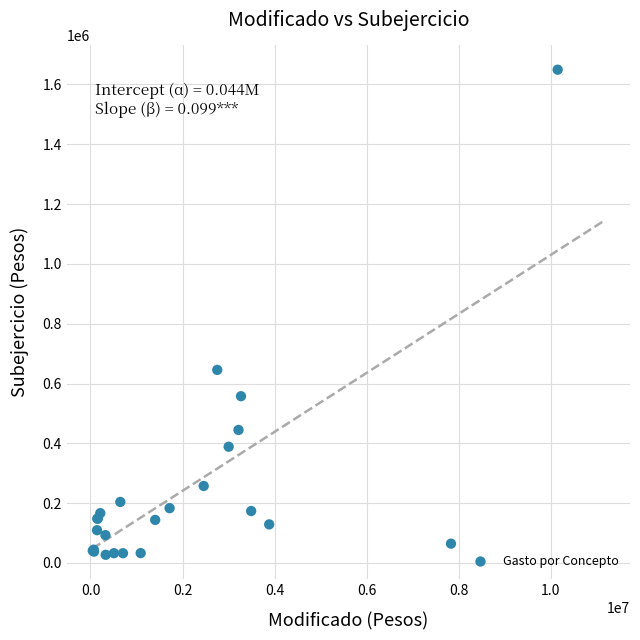

What Y value in the scatter plot is closest to 838340?

645578.8